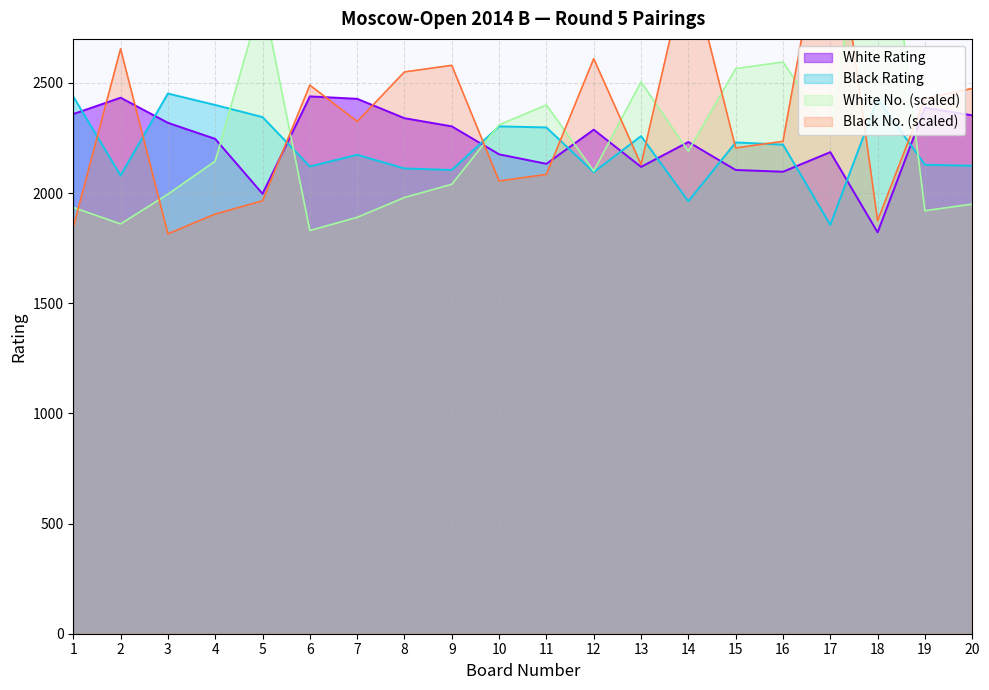

Reading right to left, extract all data points from this chart.

White Rating: 20=2353	19=2388	18=1822	17=2186	16=2097	15=2105	14=2232	13=2119	12=2288	11=2133	10=2176	9=2303	8=2340	7=2428	6=2439	5=1997	4=2246	3=2319	2=2433	1=2359
Black Rating: 20=2124	19=2129	18=2428	17=1856	16=2220	15=2230	14=1963	13=2259	12=2095	11=2298	10=2303	9=2105	8=2112	7=2174	6=2121	5=2345	4=2400	3=2452	2=2080	1=2438
White No.: 20=1950	19=1920	18=3660	17=2280	16=2595	15=2565	14=2190	13=2505	12=2100	11=2400	10=2310	9=2040	8=1980	7=1890	6=1830	5=2895	4=2145	3=1995	2=1860	1=1935
Black No.: 20=2475	19=2430	18=1875	17=3420	16=2235	15=2205	14=3060	13=2130	12=2610	11=2085	10=2055	9=2580	8=2550	7=2325	6=2490	5=1965	4=1905	3=1815	2=2655	1=1845